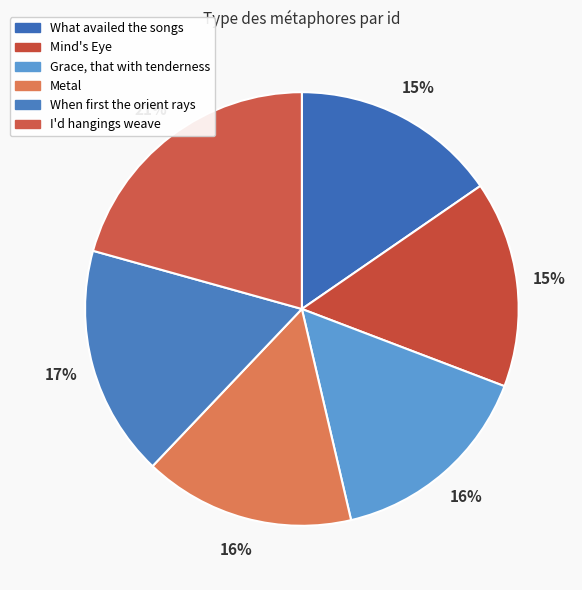

To the nearest percent, what portion does Metal represent?

16%